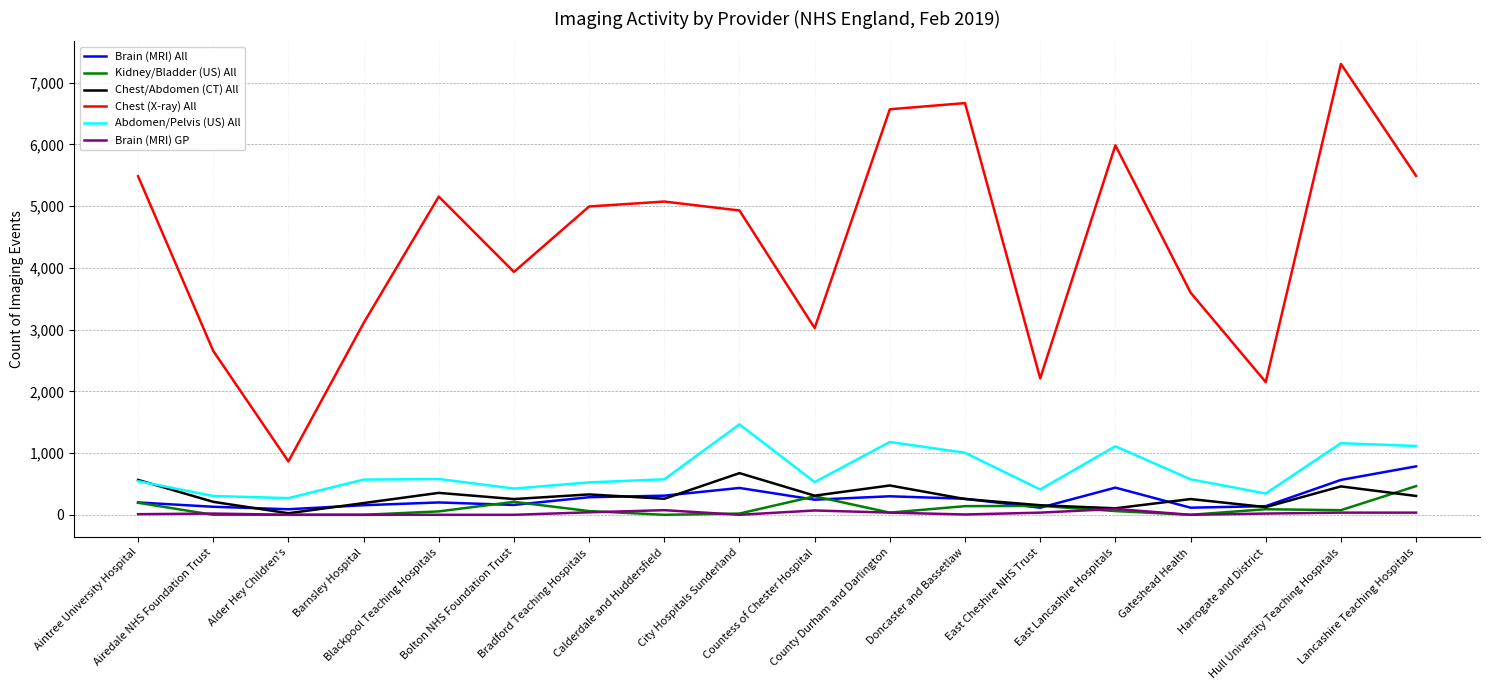

What is the greatest value displayed?

7305